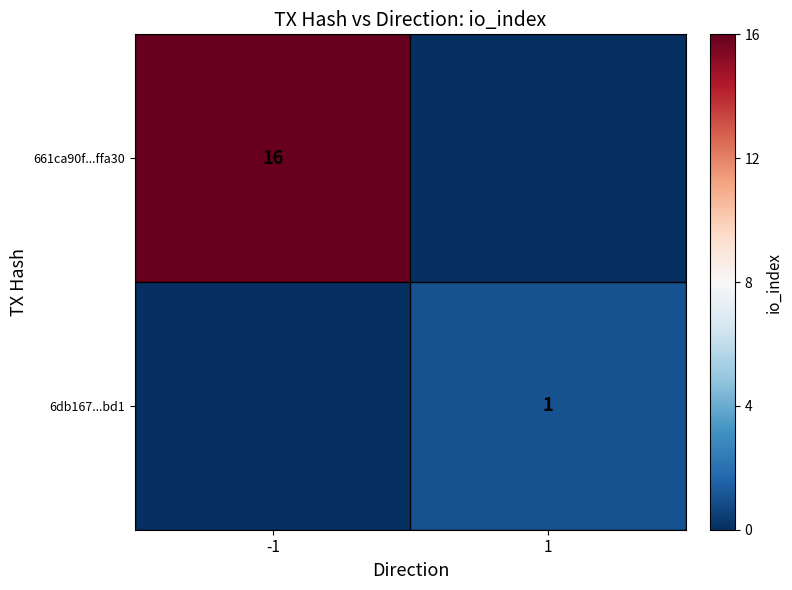

Is the value of 6db167...bd1 at 1 greater than the value of 661ca90f...ffa30 at -1?

No